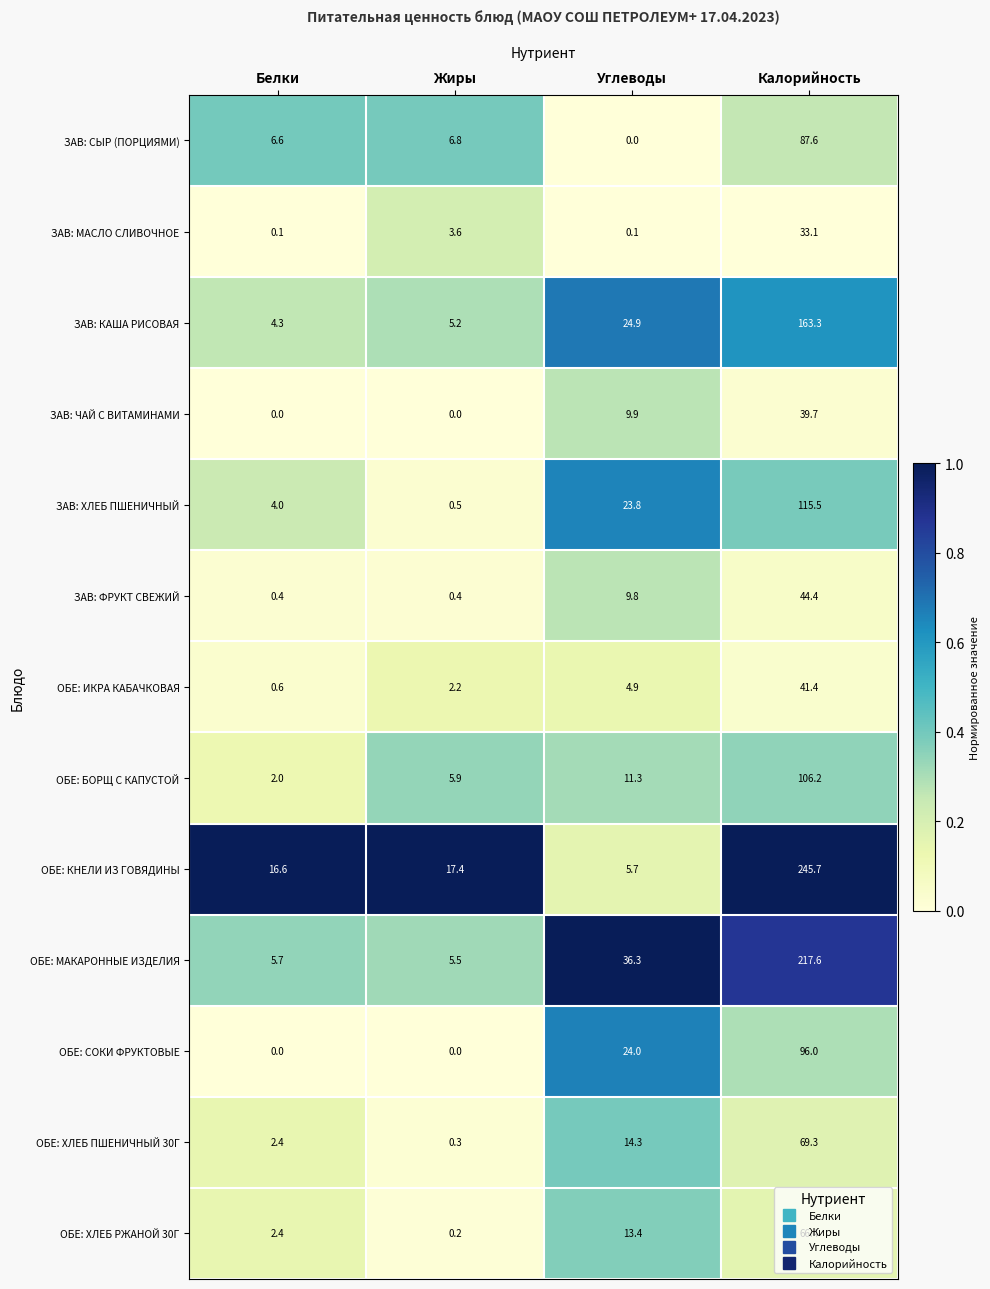

Where is ЗАВ: МАСЛО СЛИВОЧНОЕ nearest to the value 16?

Жиры